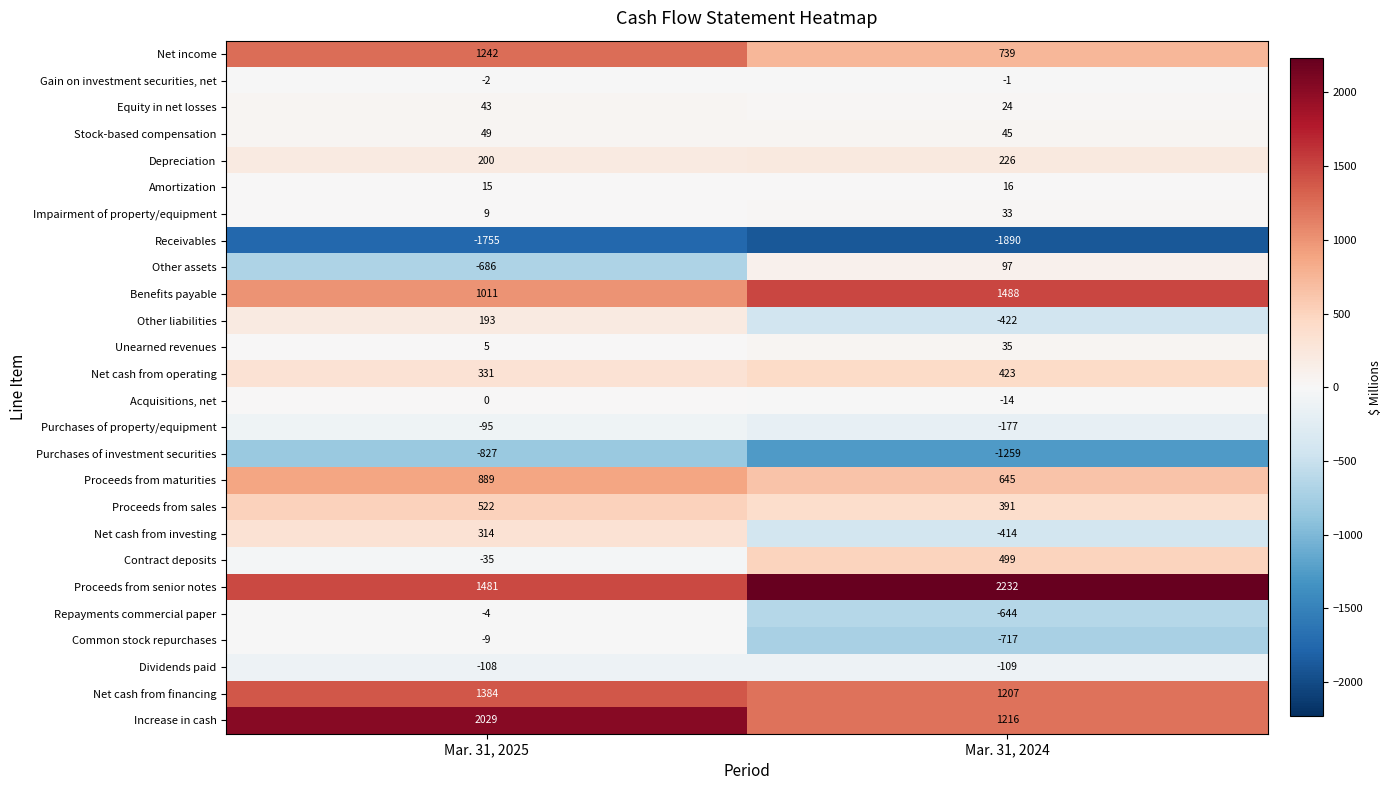

Which series has the largest total across all categories?

Proceeds from senior notes